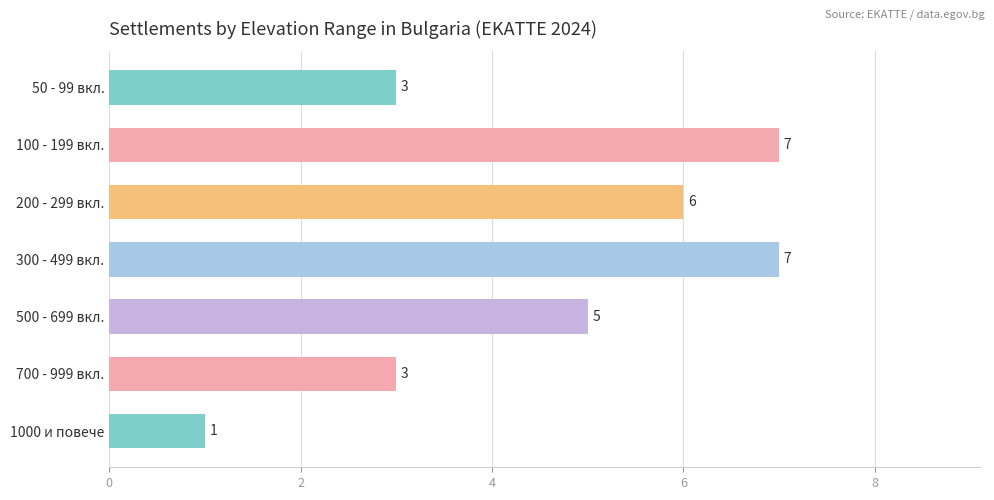

Count the values in the range 3 to 7.

6